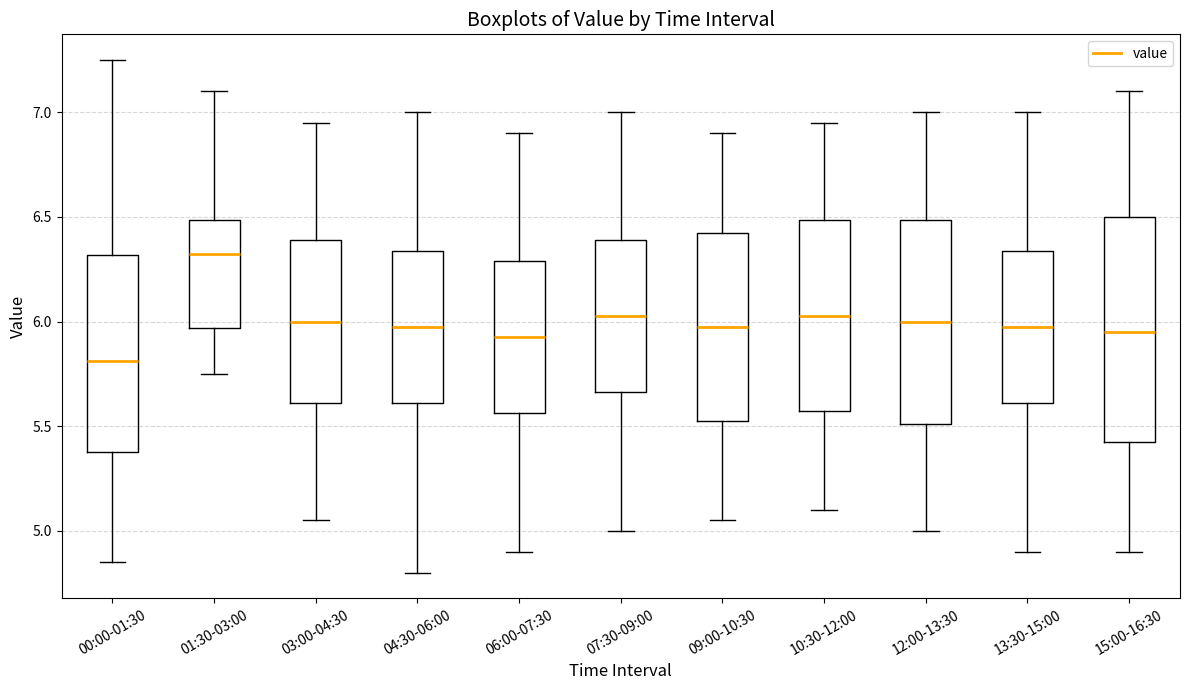

Which box is the tallest, from its lower edge to its upper edge?

15:00-16:30